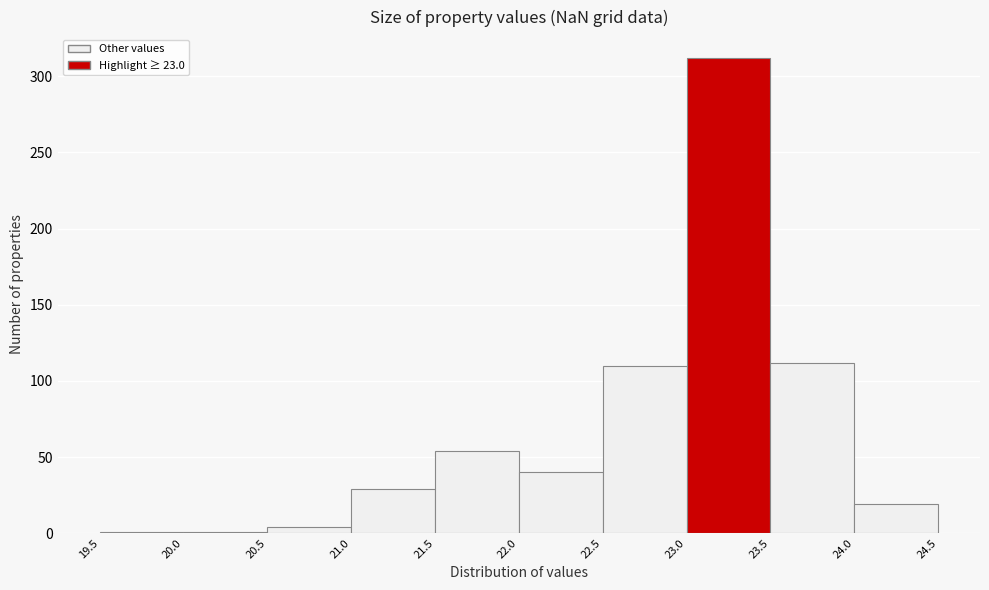

Which range on the x-axis has the tallest bar?

23.0 to 23.5